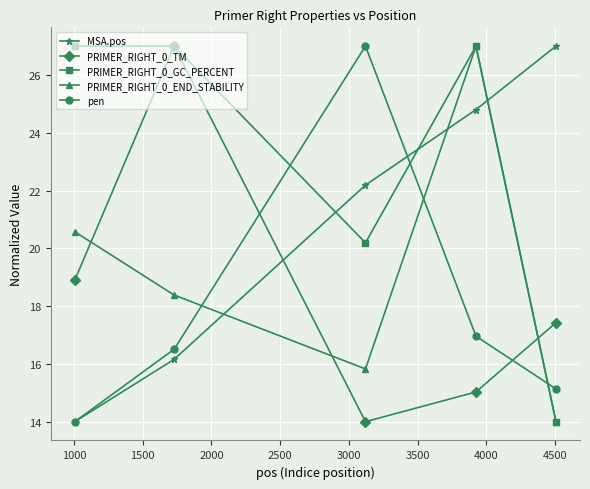

Which series has the largest total across all categories?

PRIMER_RIGHT_0_GC_PERCENT